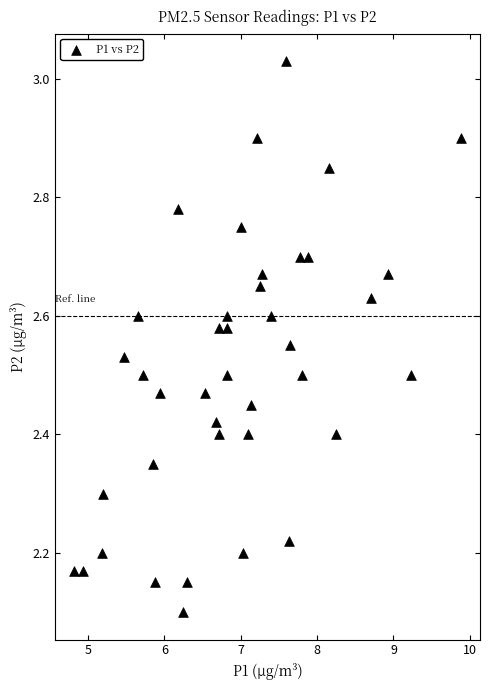

What is the range of Y values (max minus min)?

0.9